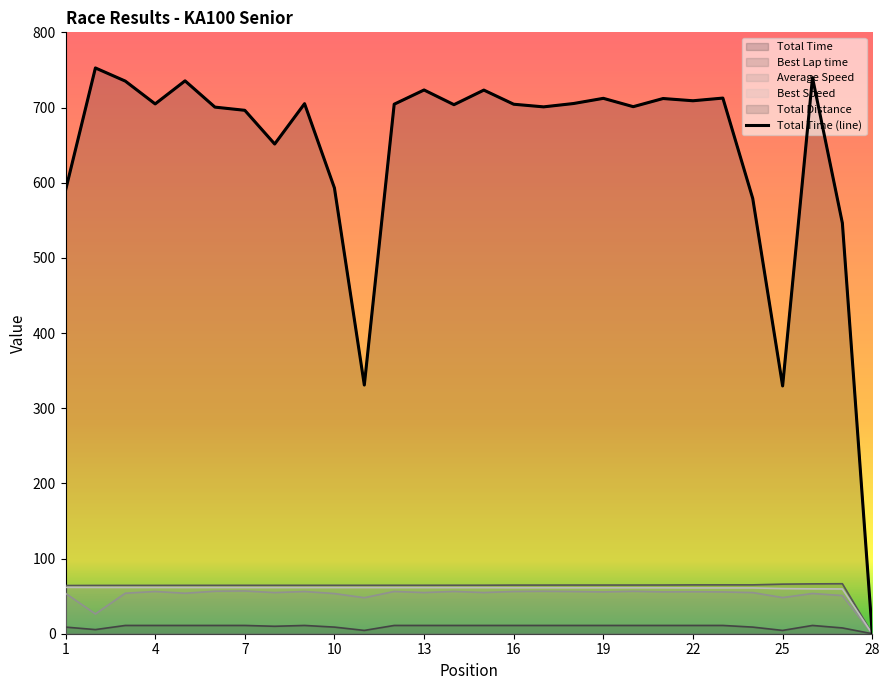

True or false: Total Time has a value of 739.8 at 26.

True